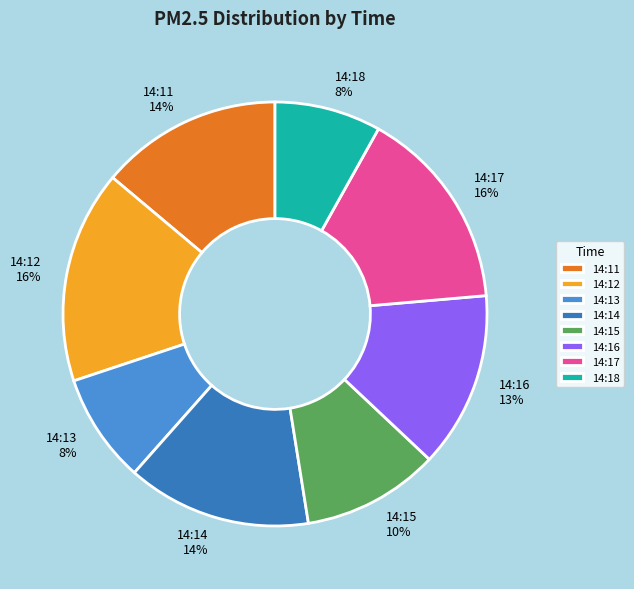

Is 14:11 the majority of the pie?

No